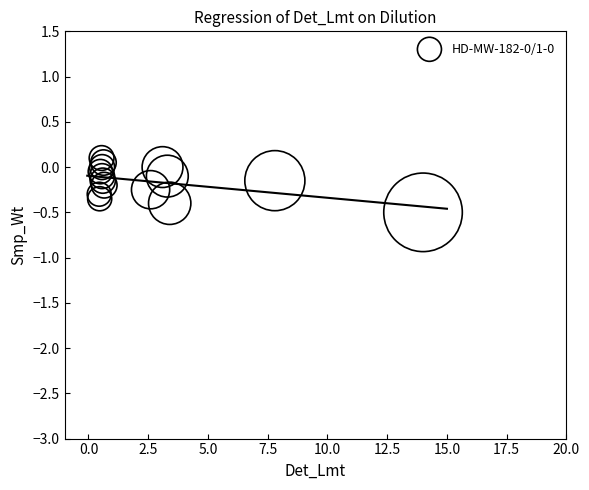

What is the range of Y values (max minus min)?

0.6